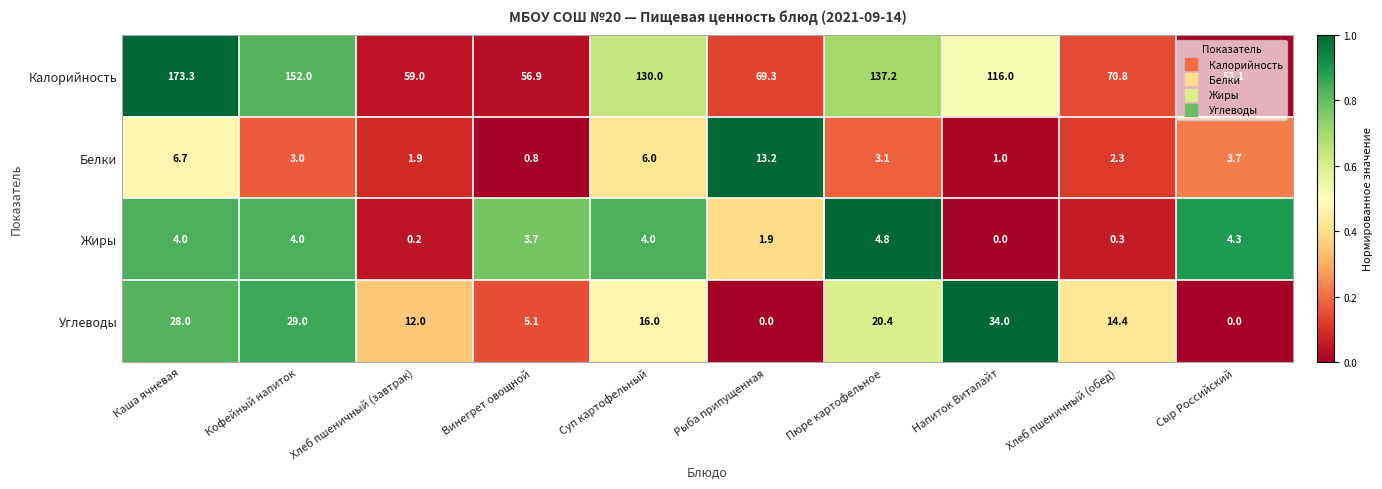

At which category is the sum across all series the highest?

Каша ячневая